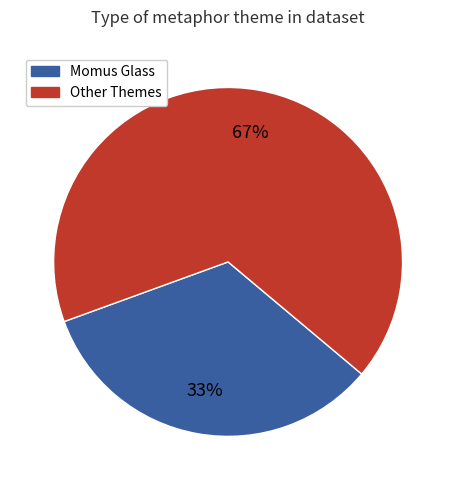

How many segments does this pie chart have?

2